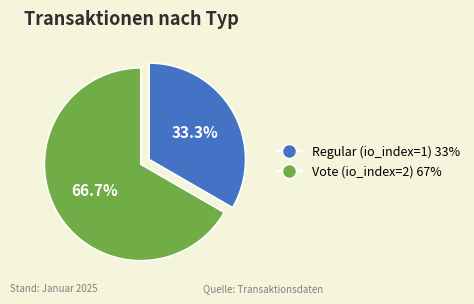

Count the number of slices in the pie.

2